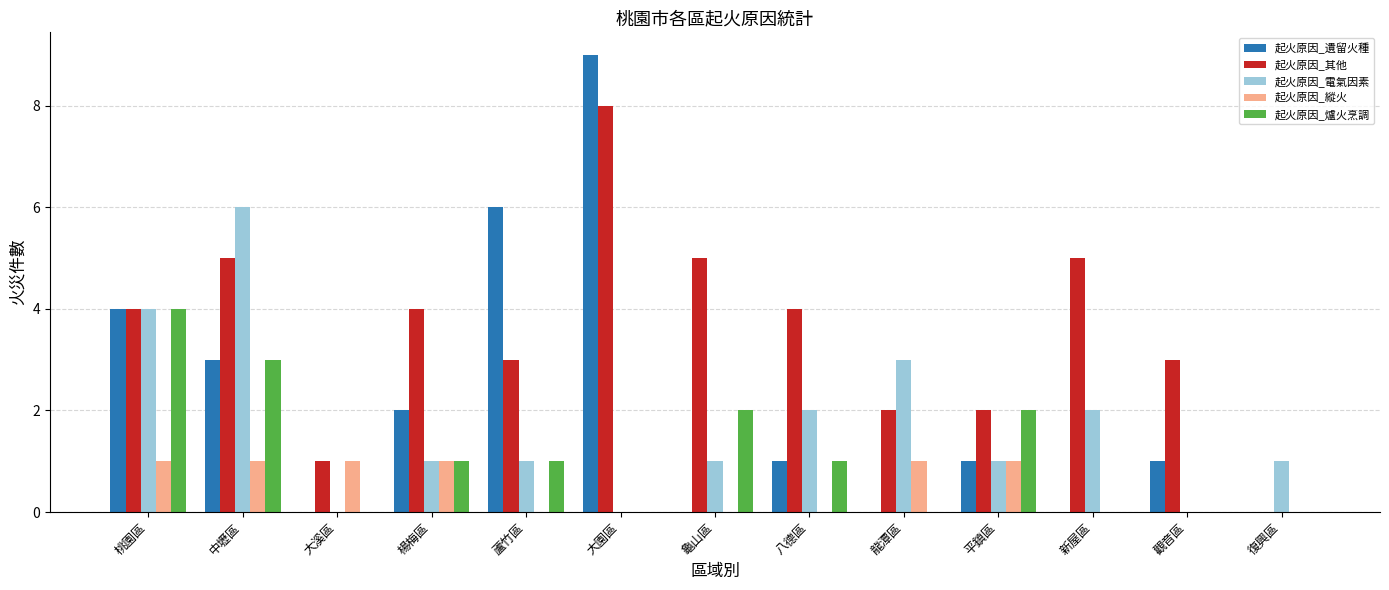

How many groups of bars are there?

13